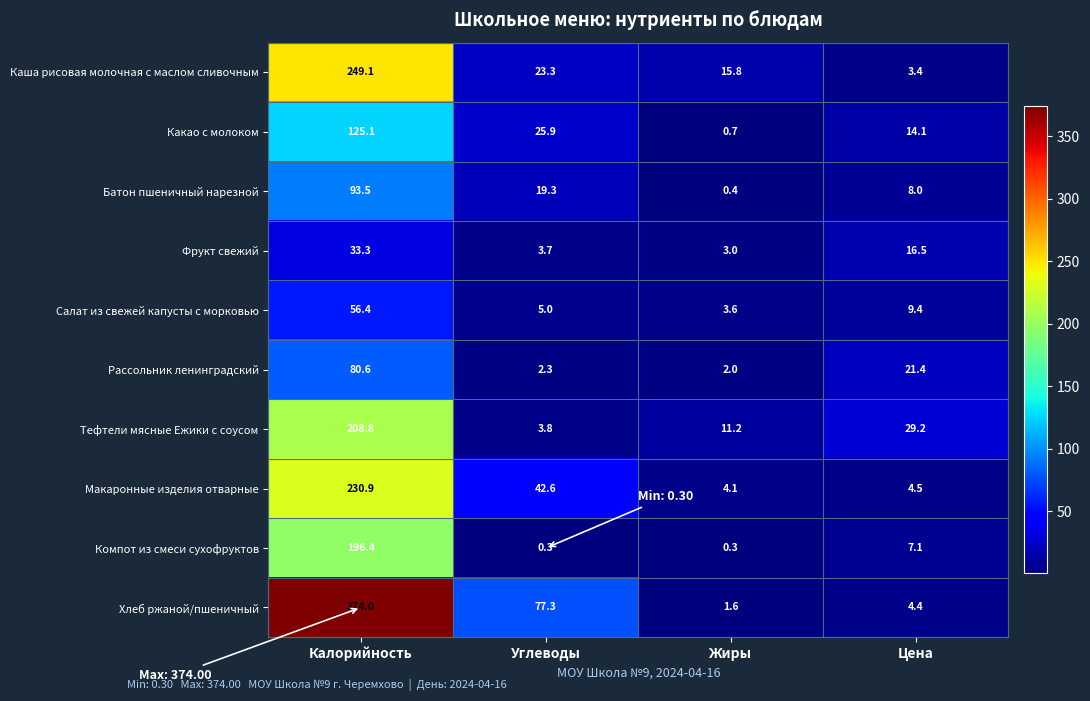

What is the difference between the second highest and minimum values in the Каша рисовая молочная с маслом сливочным series?

19.9